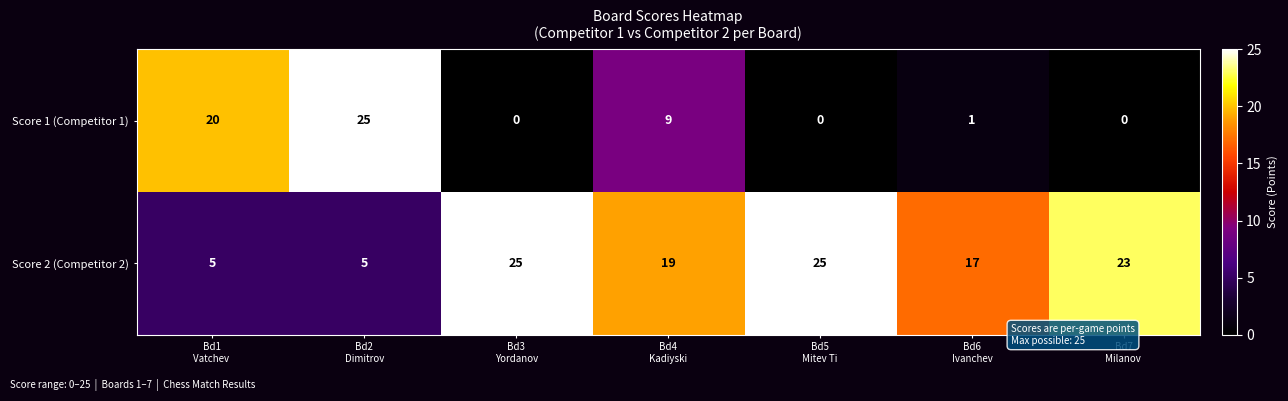

What is the difference between the highest and lowest values at Bd4
Kadiyski?

10